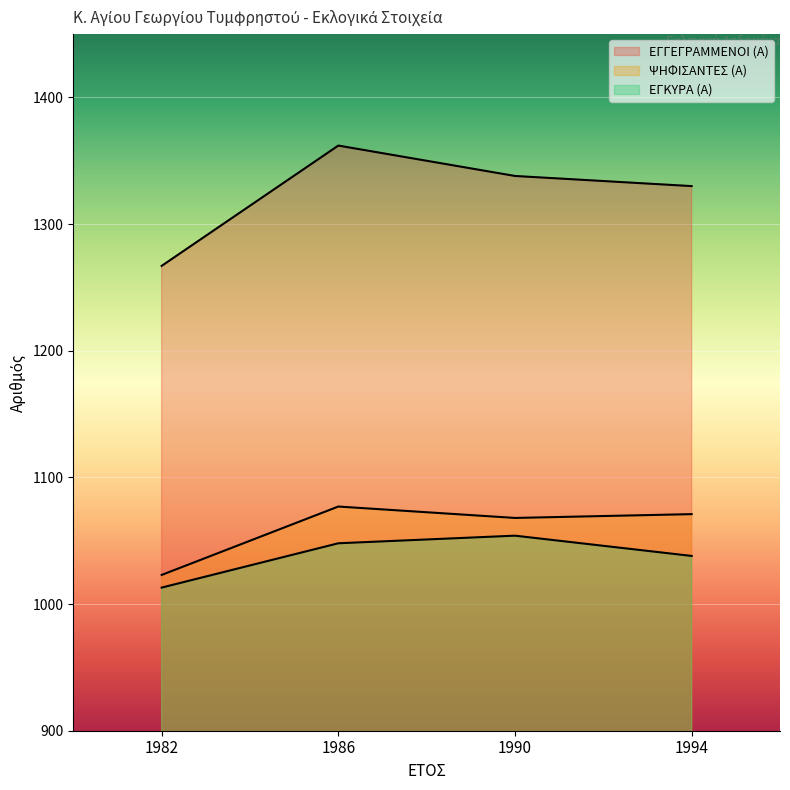

How many lines are shown in the chart?

3